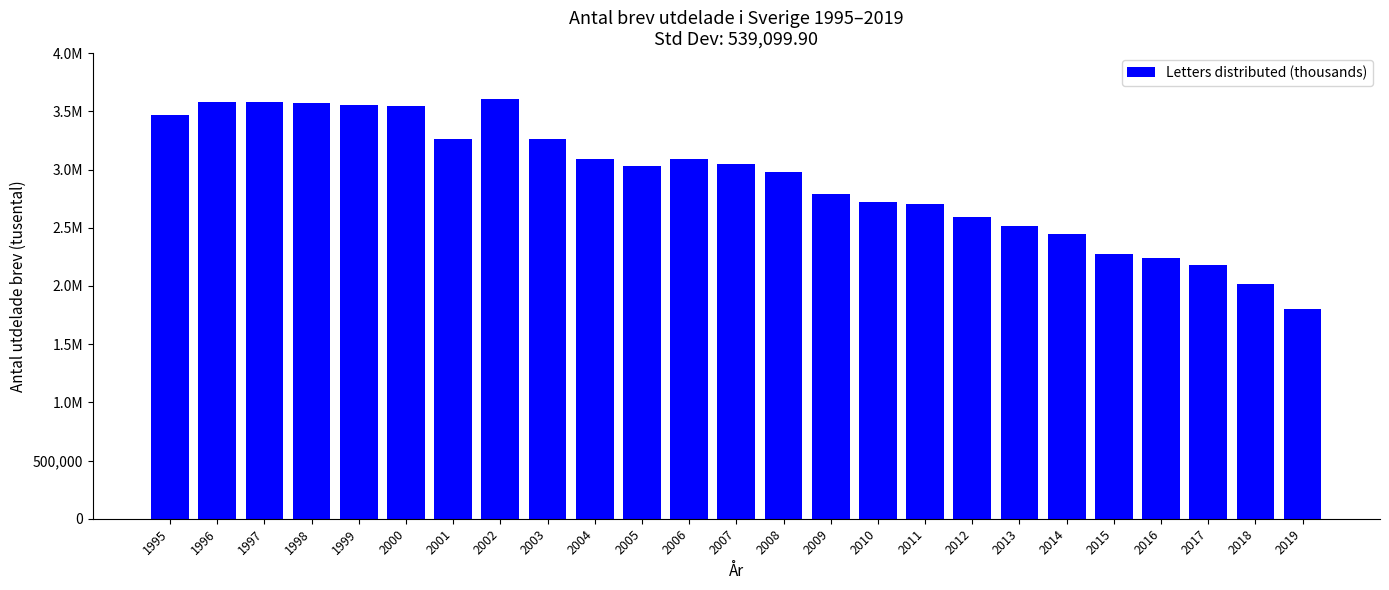

What is the value of the 22nd bar from the left?

2243370.8